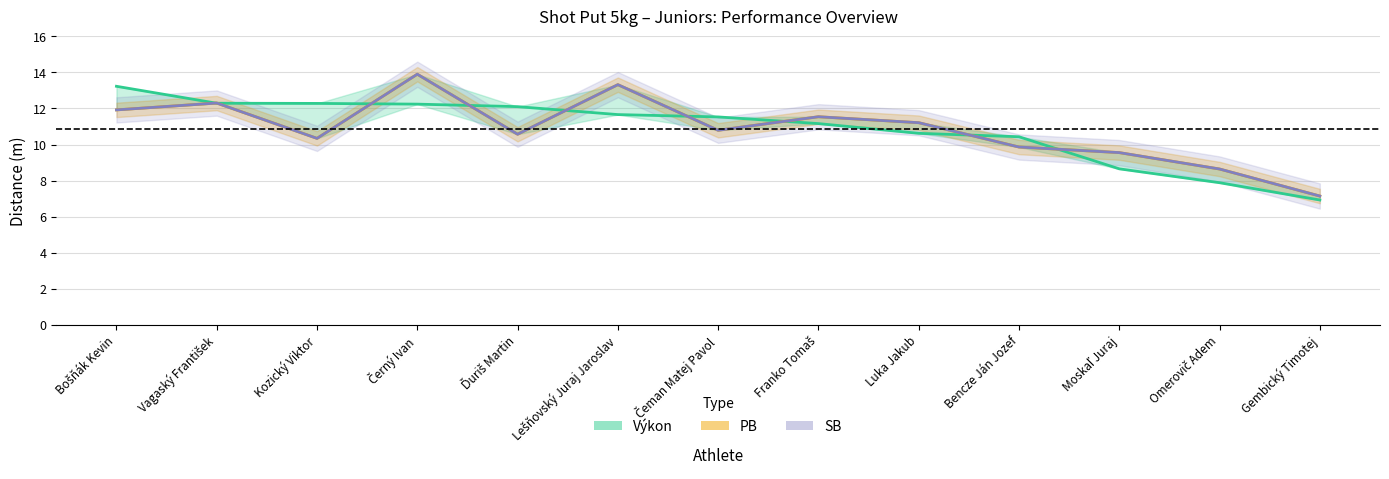

What is the highest value of the PB series?

13.9